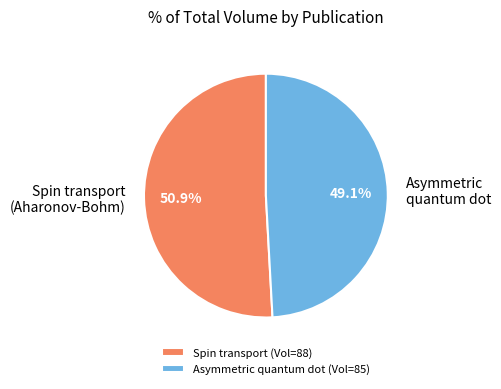

What is the ratio of the value at Asymmetric quantum dot (Vol=85) to the value at Spin transport (Vol=88)?

1.0